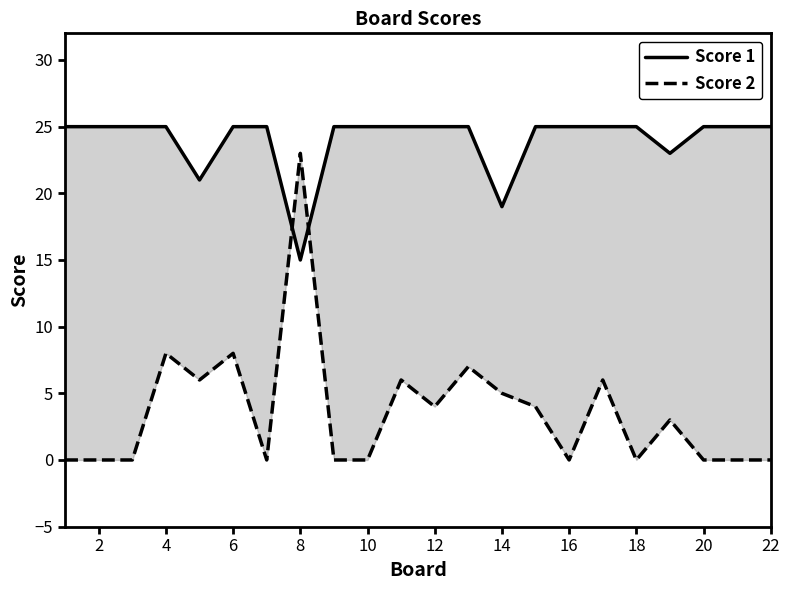

How many values in Score 2 are above zero?

11